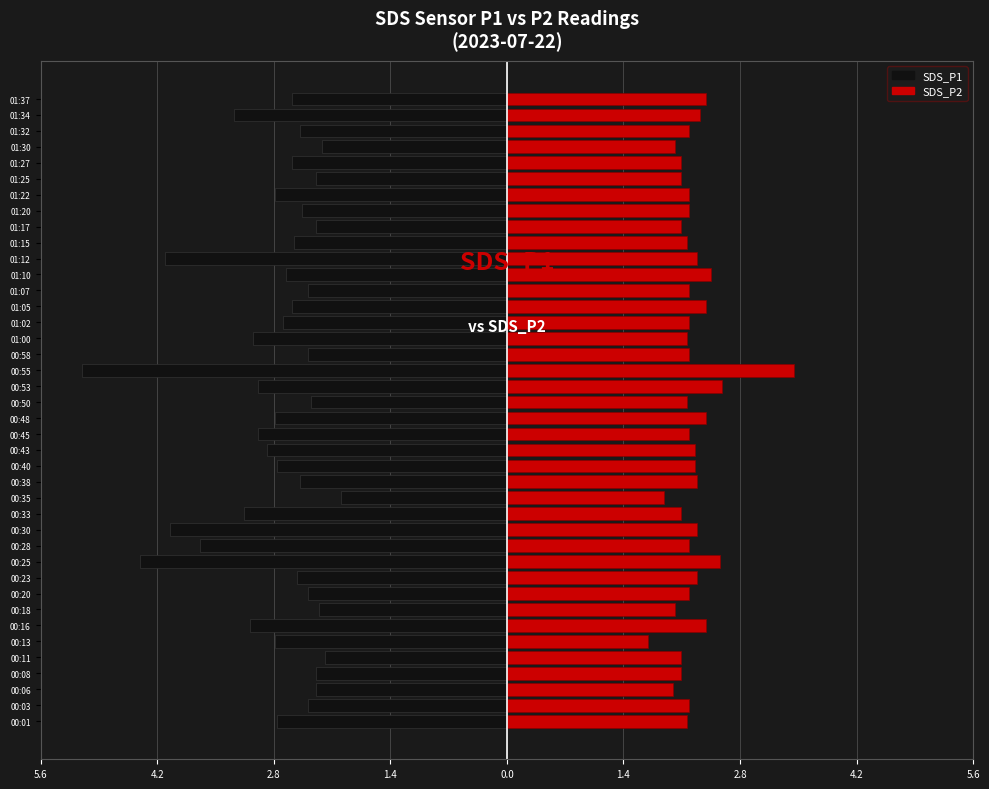

What is the label of the 6th bar from the right?

01:25